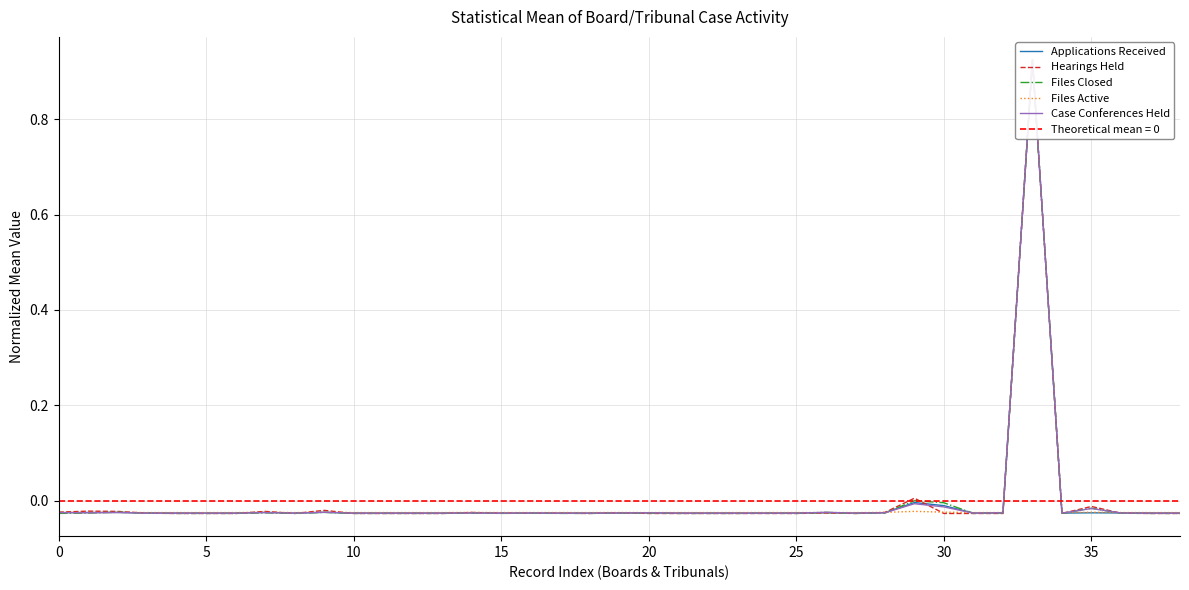

At which category is the sum across all series the highest?

33